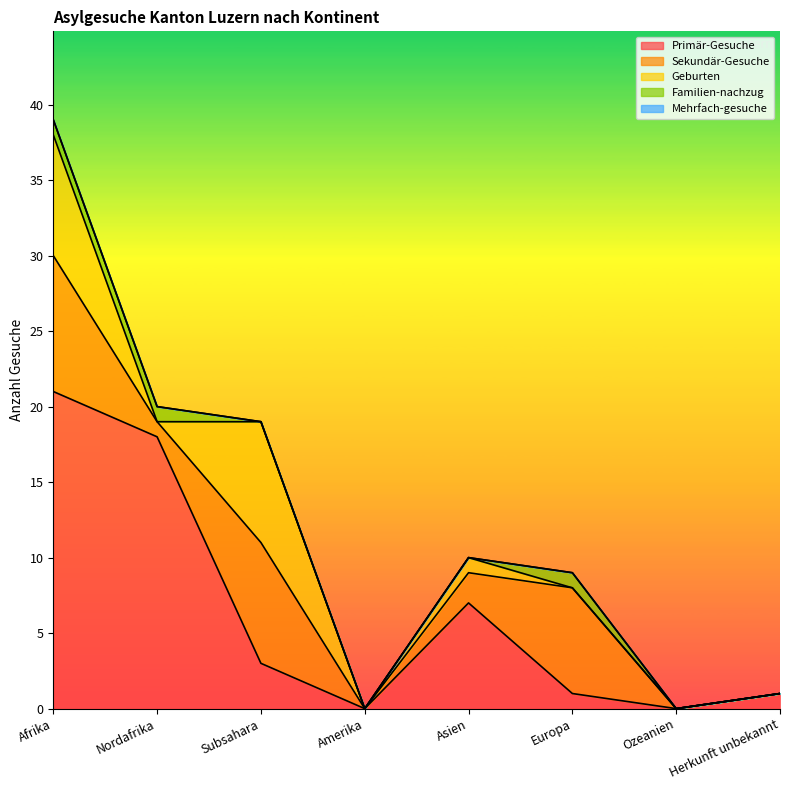

List the series in order of their peak value, highest first.

Primär-Gesuche, Sekundär-Gesuche, Geburten, Familien-nachzug, Mehrfach-gesuche